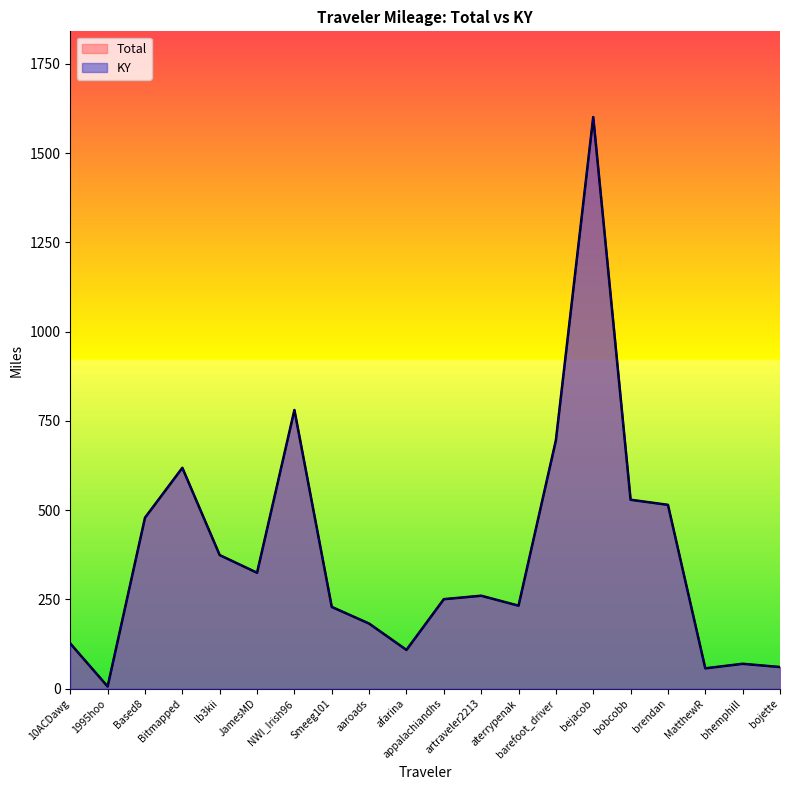

Is the value of KY at artraveler2213 greater than the value of Total at bejacob?

No